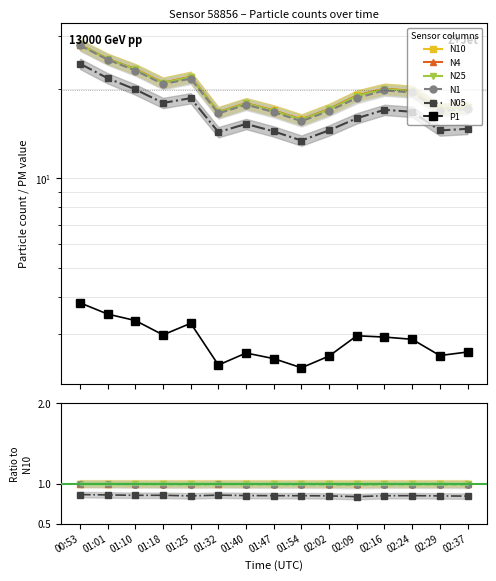

How many distinct data groups are displayed?

6